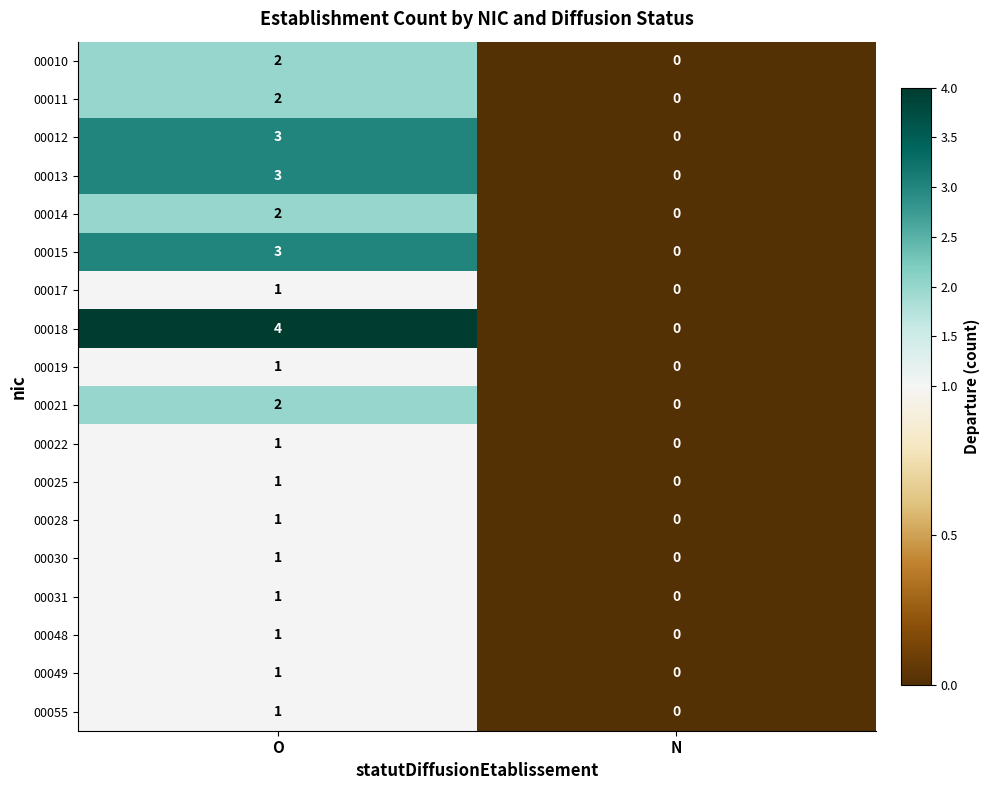

Which series has the largest total across all categories?

00018